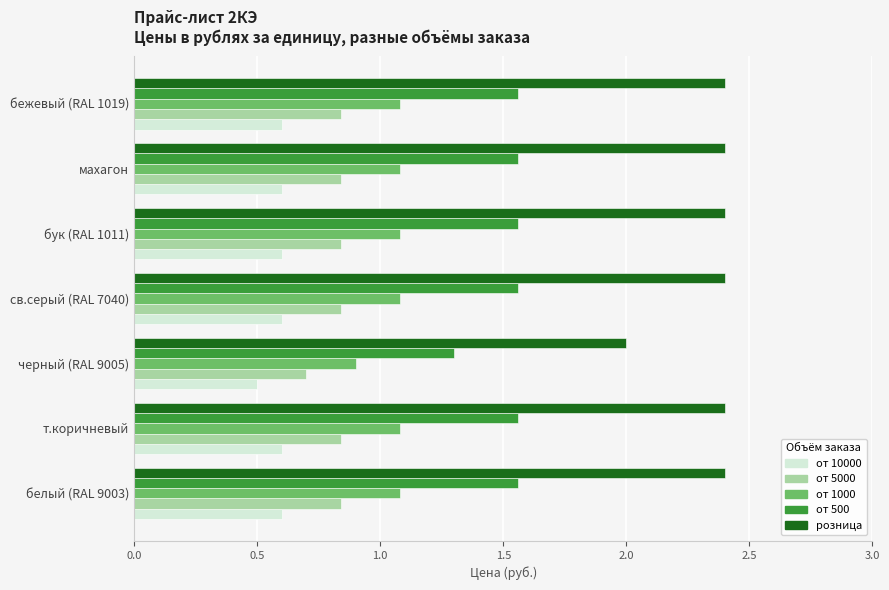

What is the sum of the от 10000 values at черный (RAL 9005) and бук (RAL 1011)?

1.1